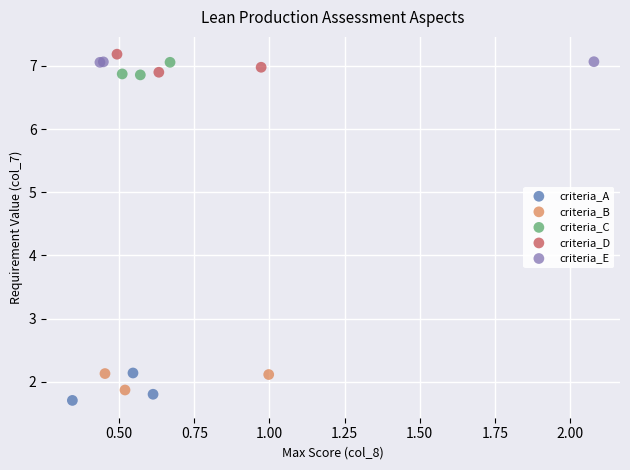

Which series reaches the minimum Y coordinate?

criteria_A